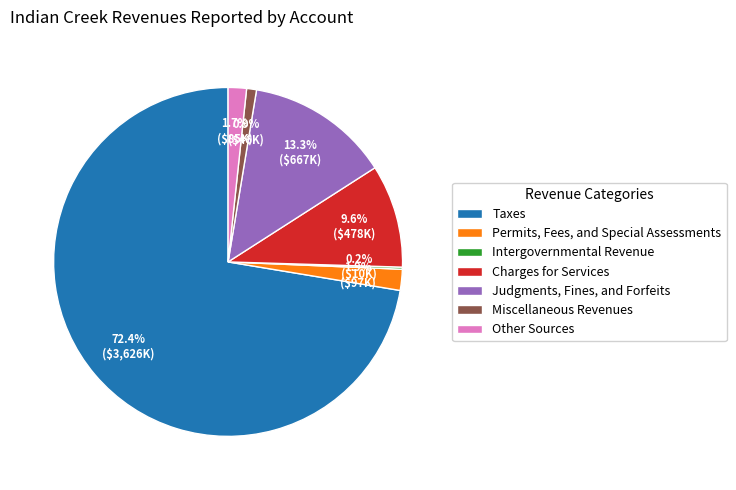

To the nearest percent, what is the average slice percentage?

14%